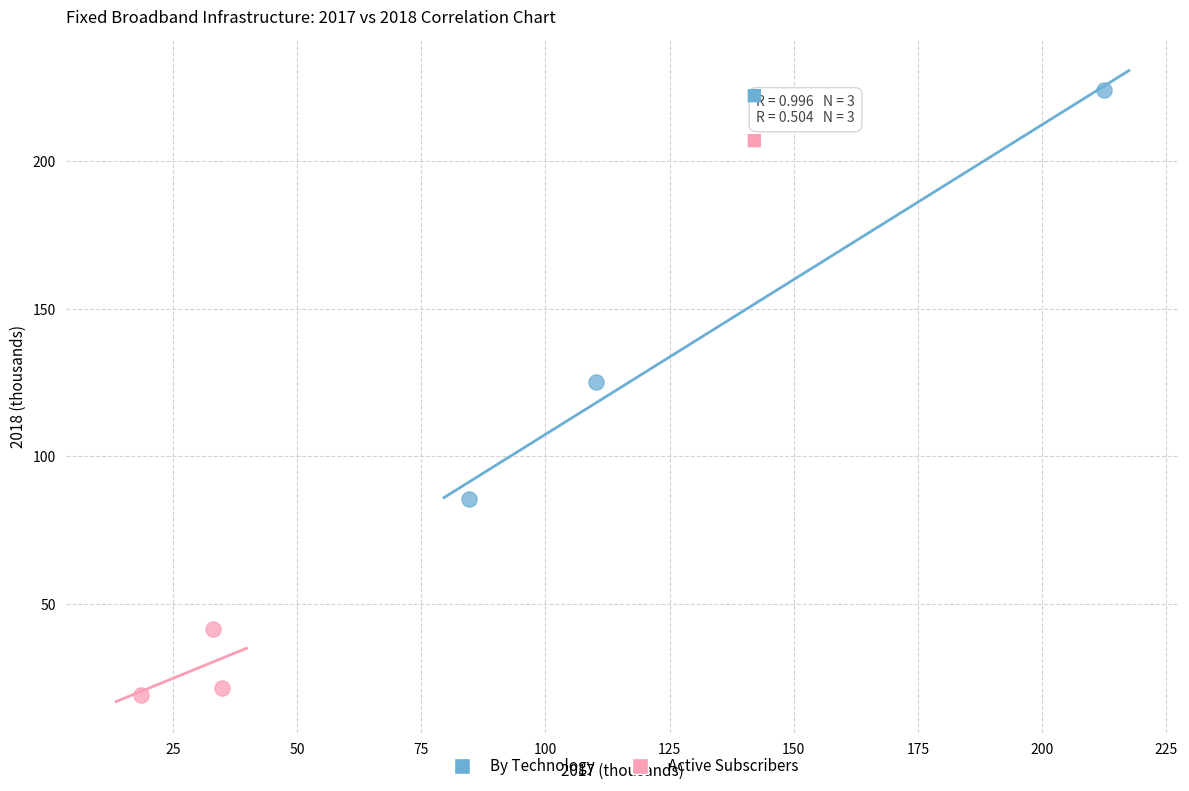

Which series has the largest Y range (max minus min)?

By Technology